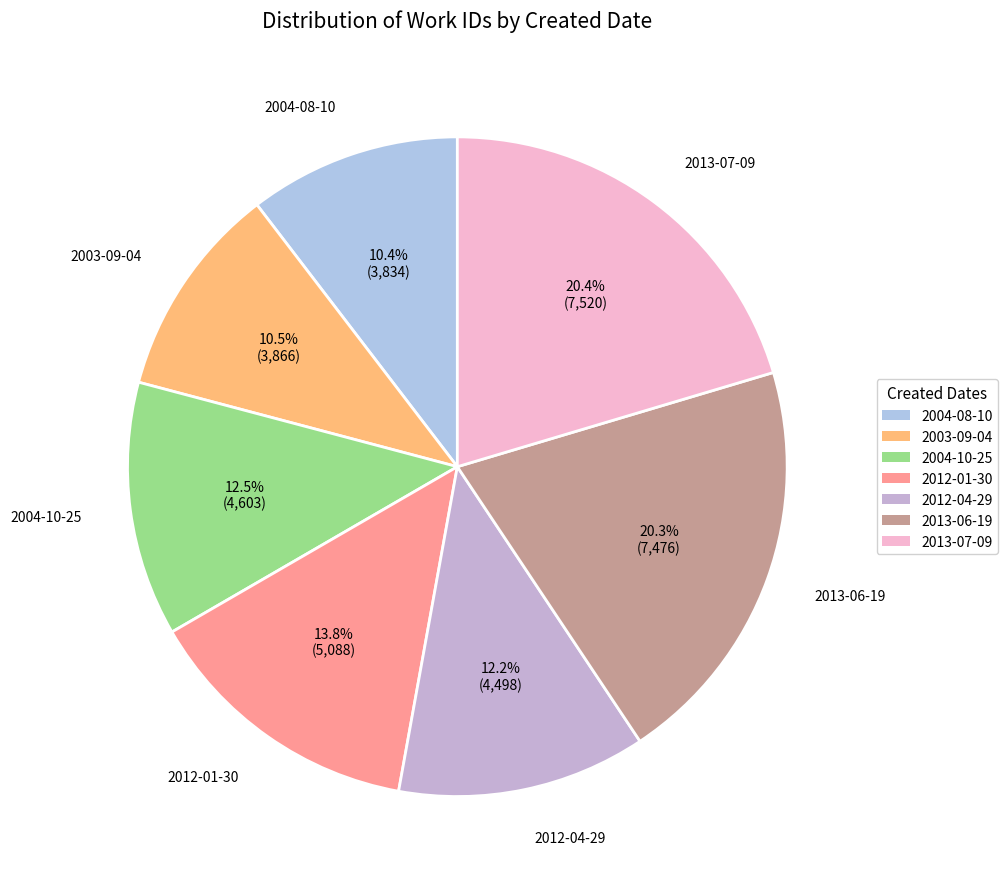

To the nearest percent, what is the average slice percentage?

14%